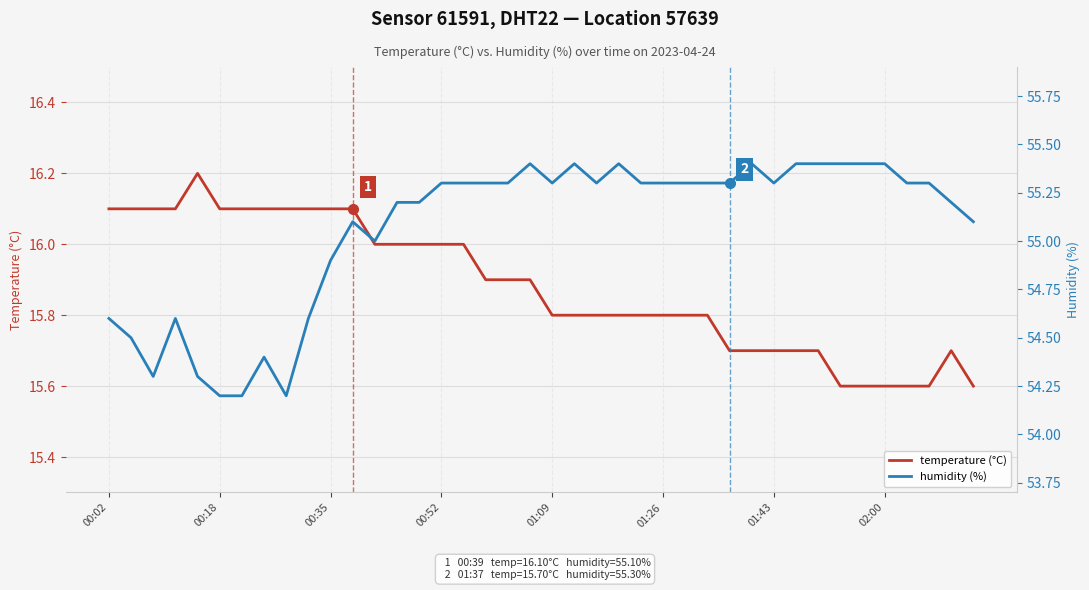

How many interior local valleys does the humidity (%) series have?

6